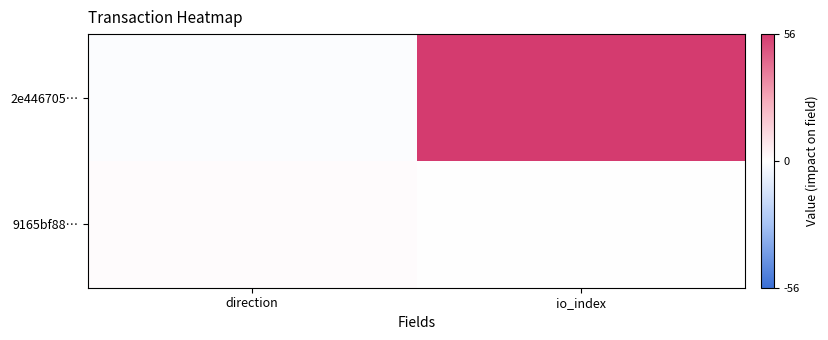

List the series in order of their peak value, lowest first.

9165bf88…, 2e446705…